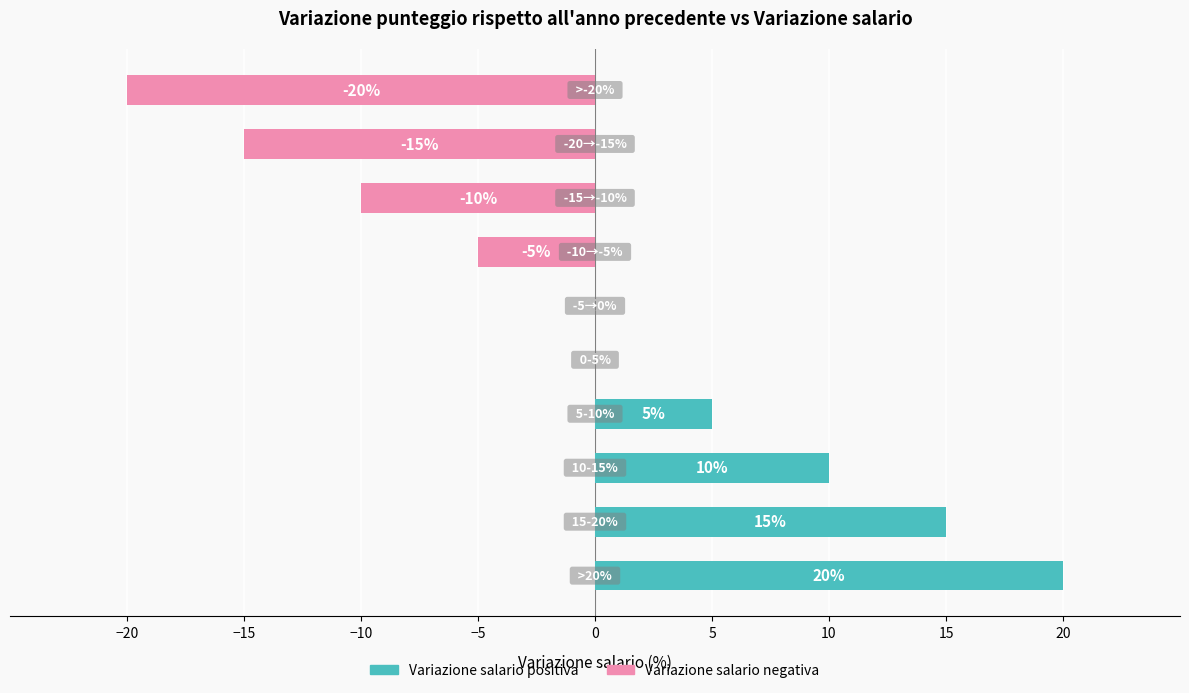

What is the maximum value shown in the chart?

20